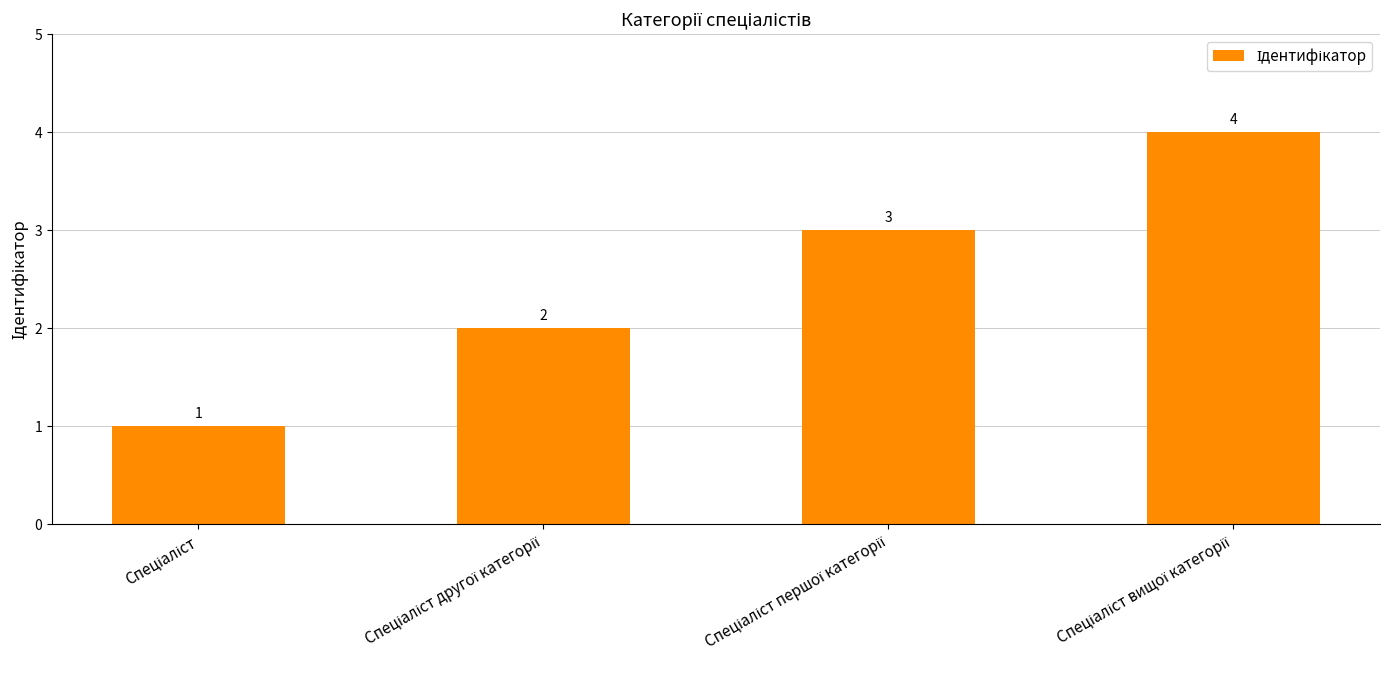

Reading left to right, extract all data points from this chart.

1	2	3	4